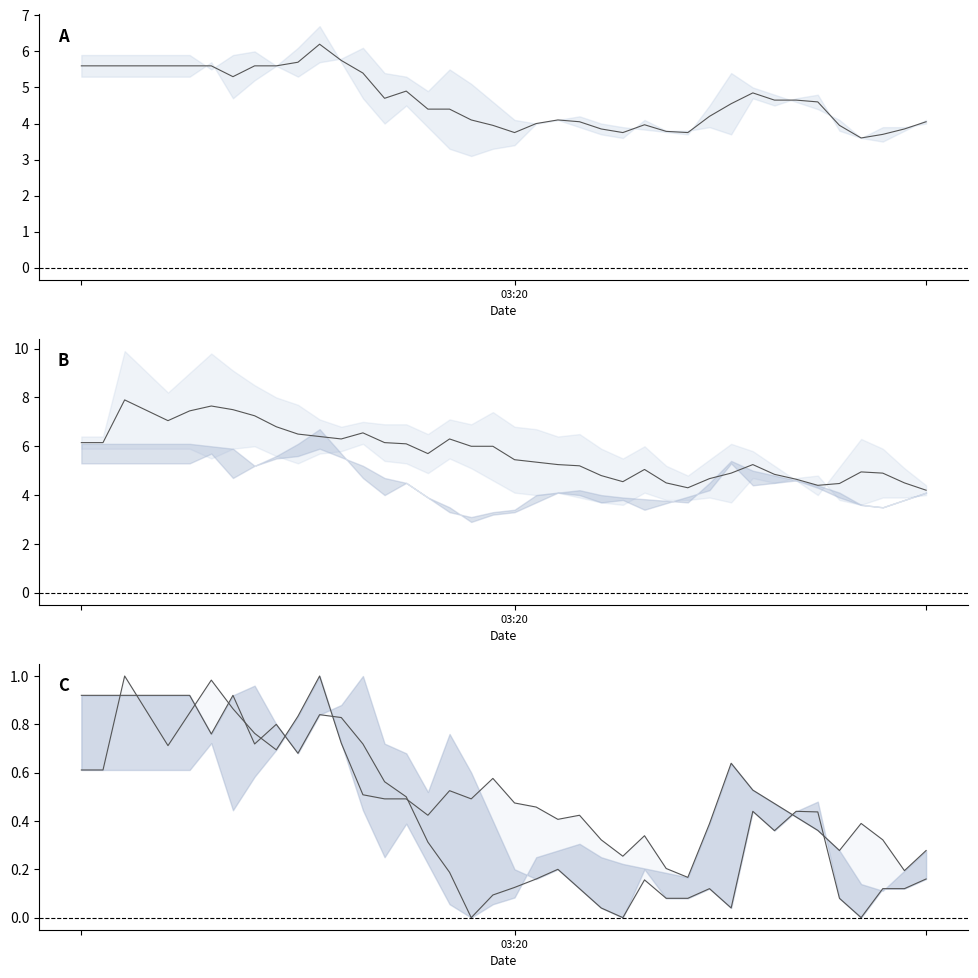

Is this an area chart (filled region under the line)?

No